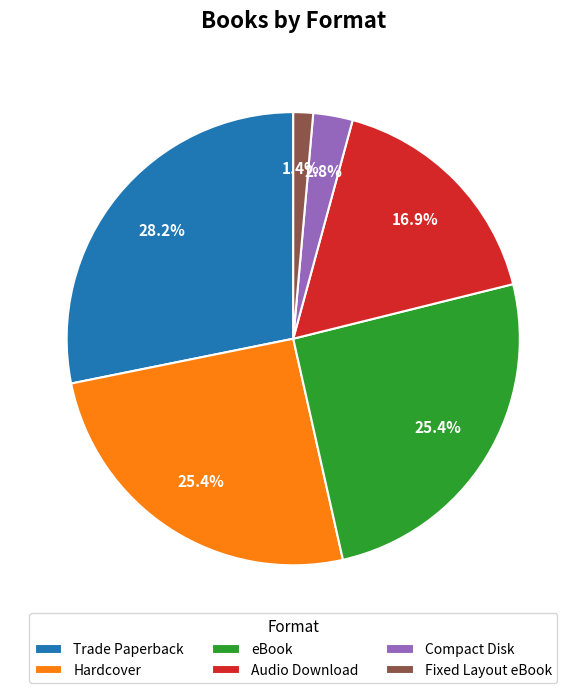

True or false: Fixed Layout eBook accounts for 1% of the total.

True